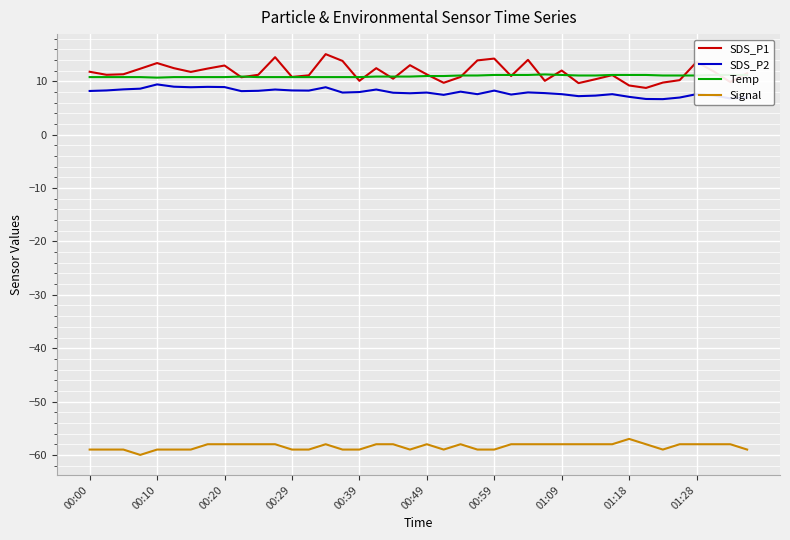

What is the lowest value of the Signal series?

-60.0